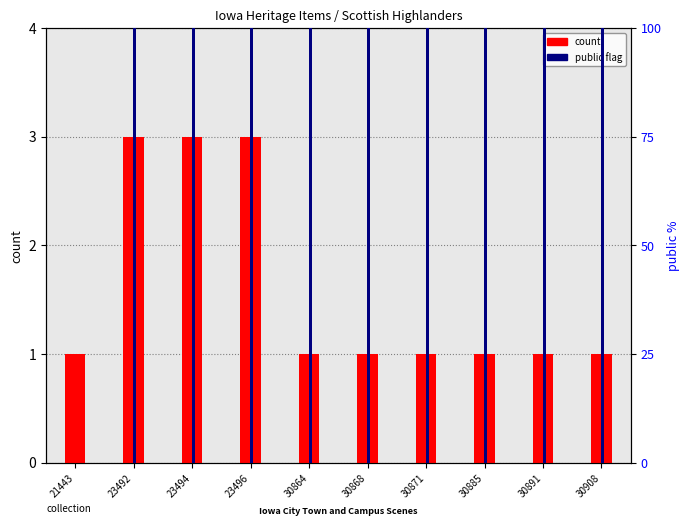

What is the value of the count bar at the 2nd from the left?

3